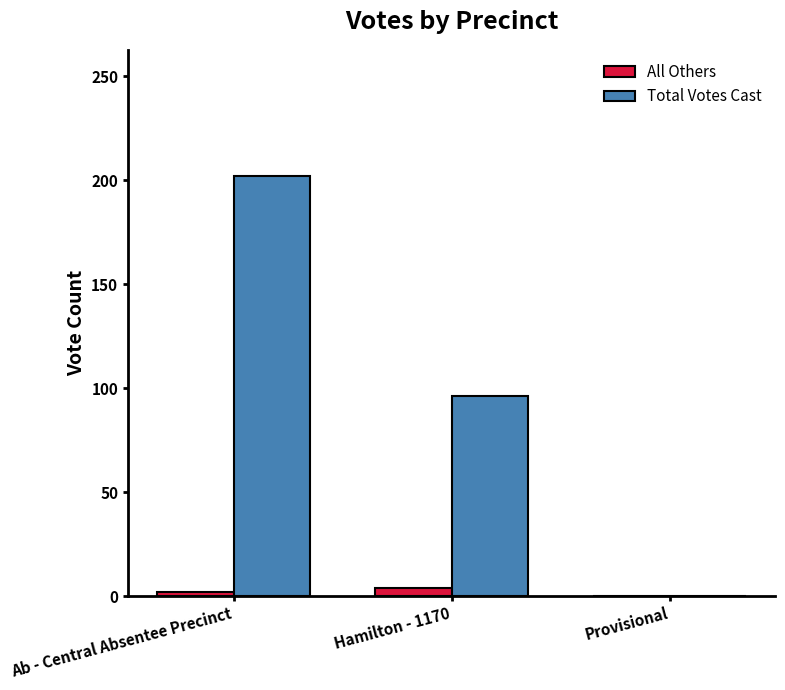

What is the sum of all Total Votes Cast values?

298